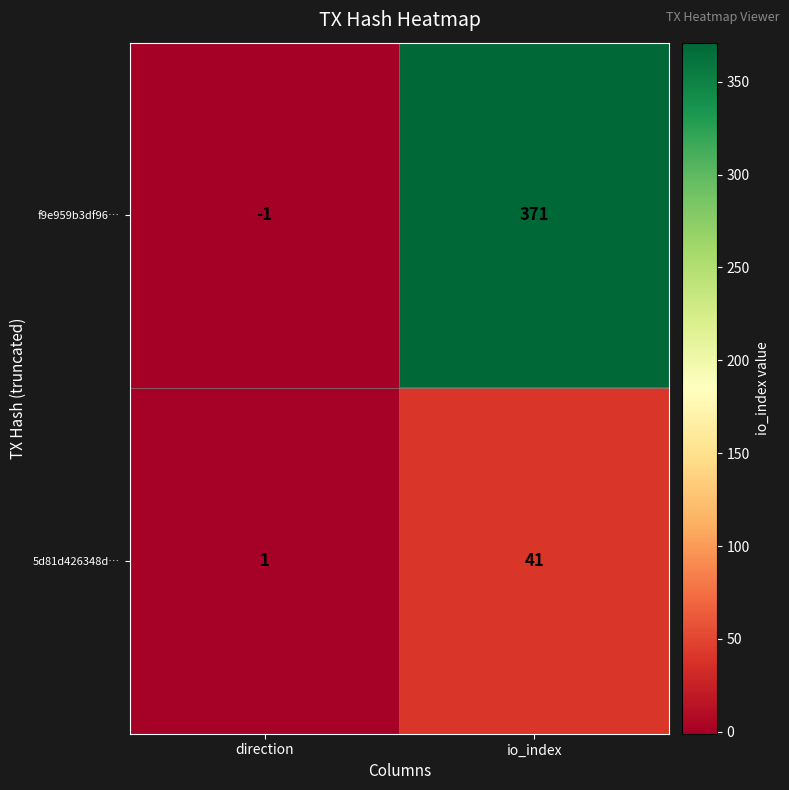

How many series are shown in this chart?

2